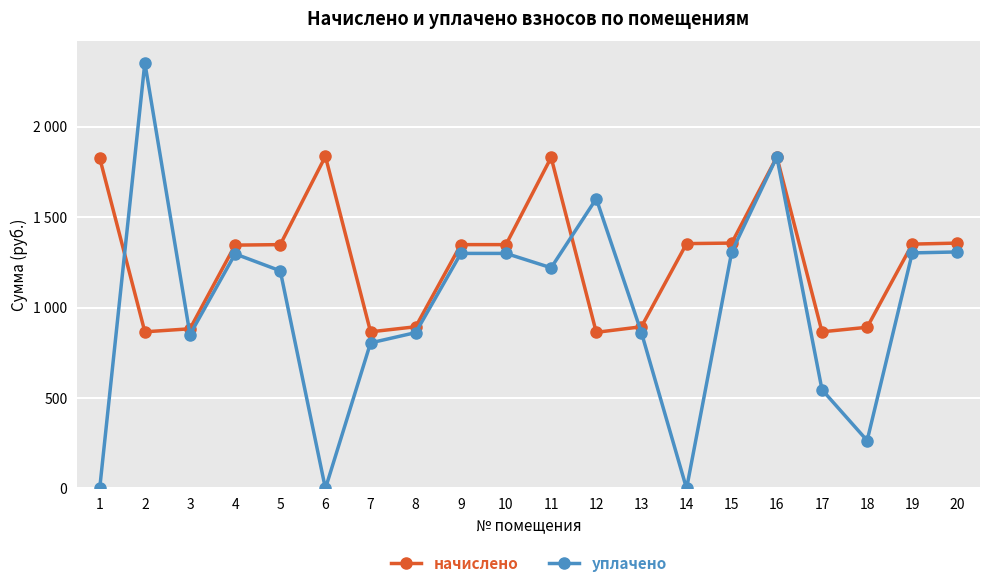

True or false: уплачено and начислено intersect in this chart.

True